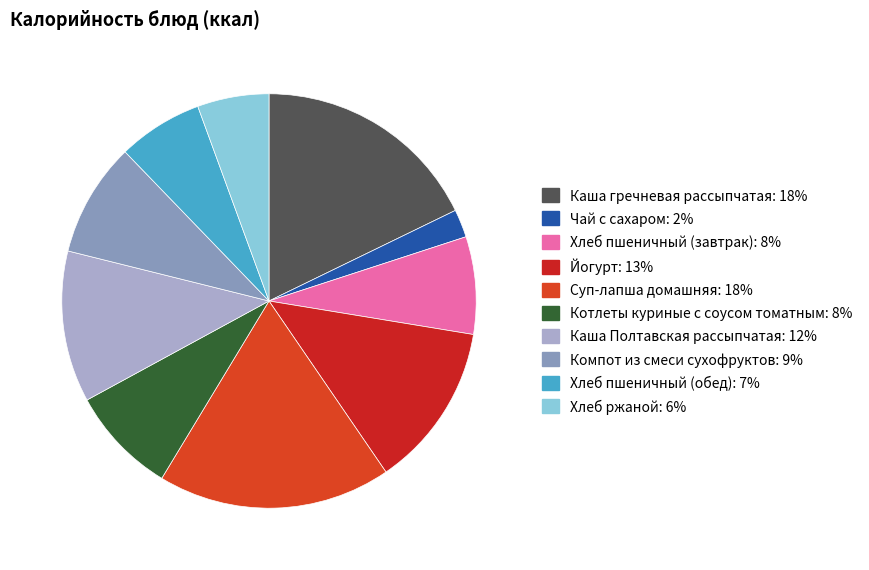

How many slices are in this pie chart?

10